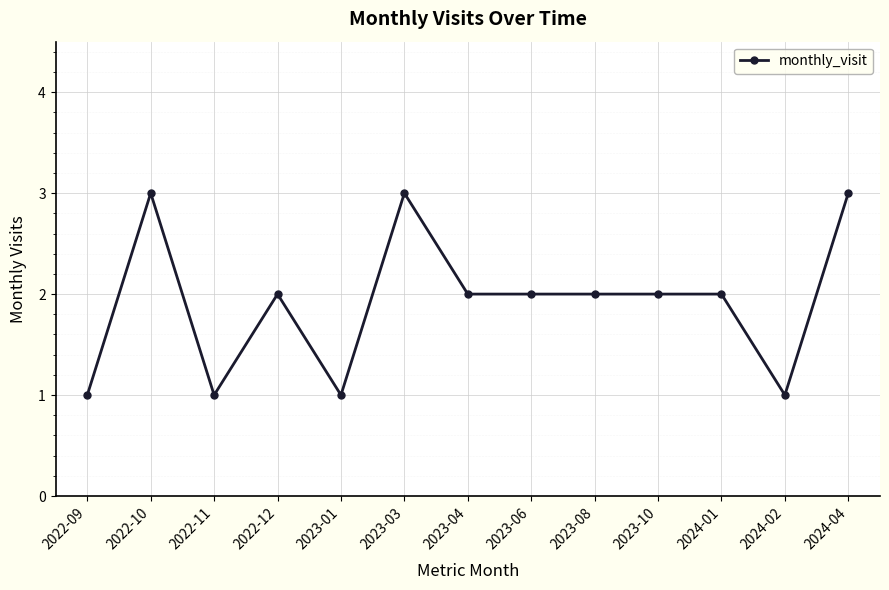

Is it true that the value at 2023-01 is 1?

True